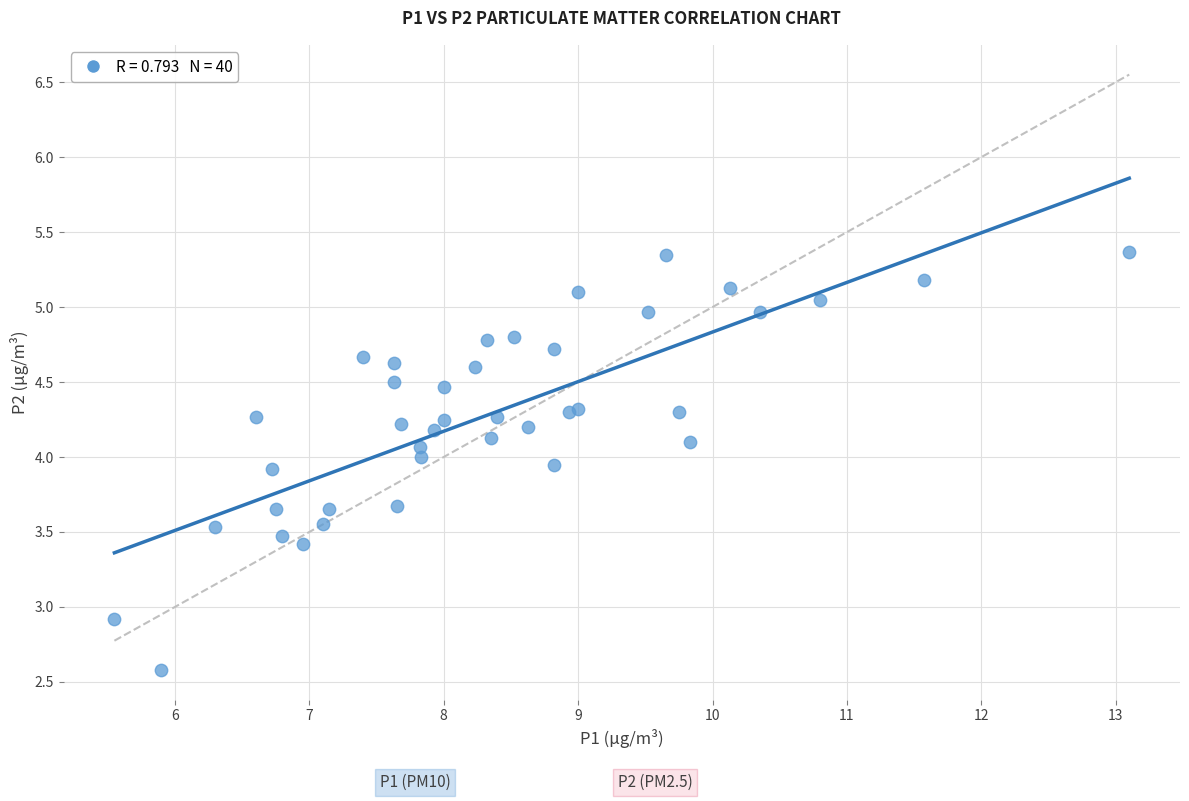

What Y value in the scatter plot is closest to 3?

2.9